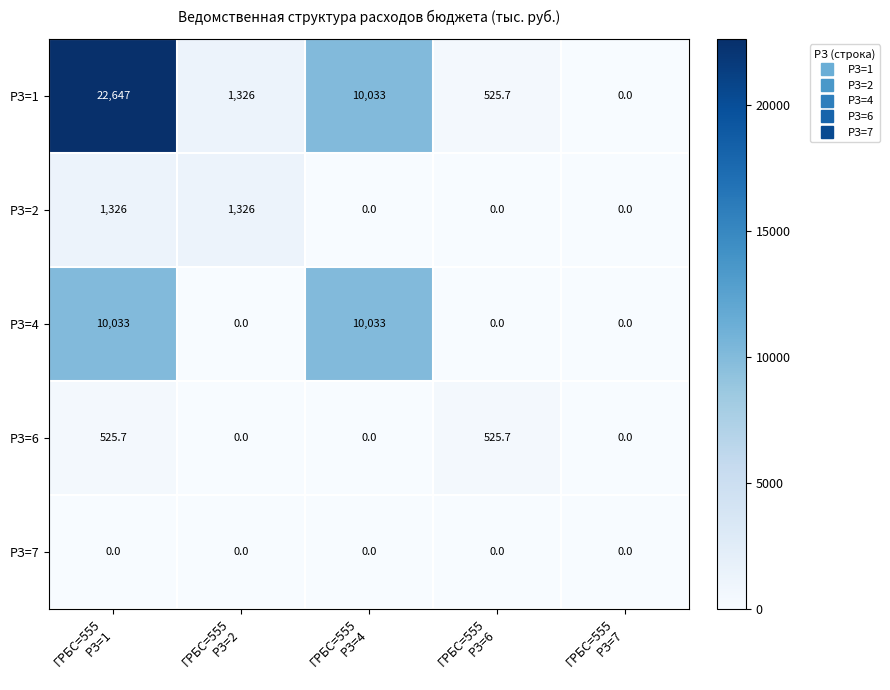

Which series has the widest spread of values?

РЗ=1